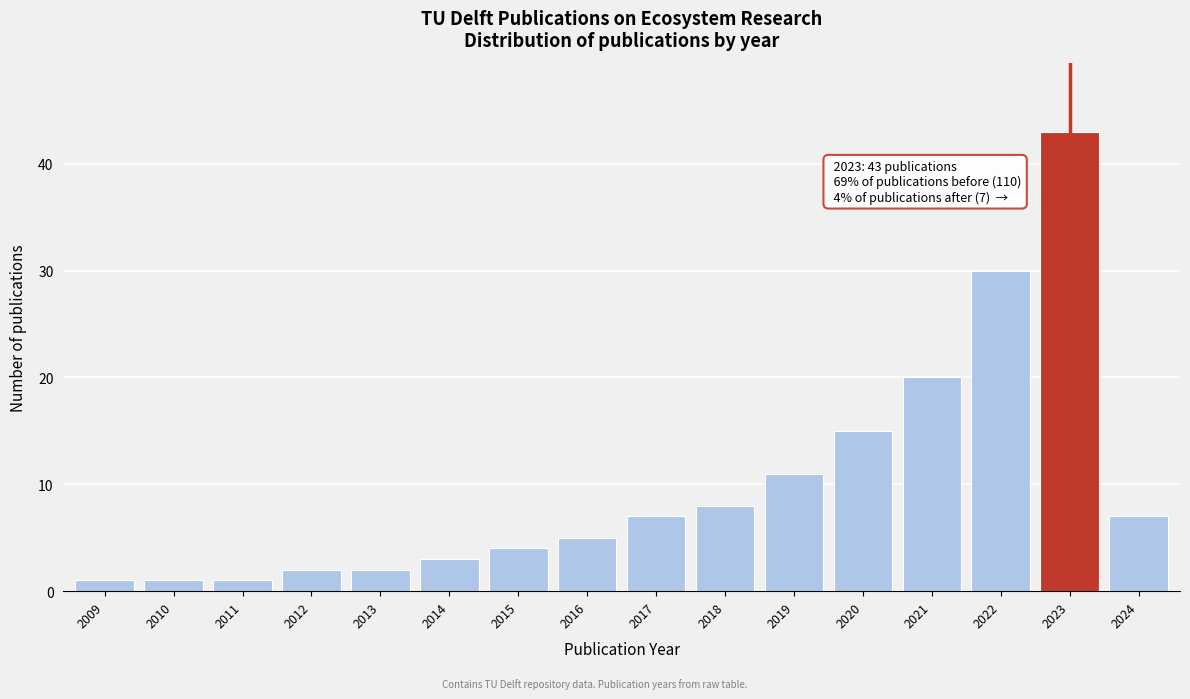

Reading right to left, extract all data points from this chart.

2024=7	2023=43	2022=30	2021=20	2020=15	2019=11	2018=8	2017=7	2016=5	2015=4	2014=3	2013=2	2012=2	2011=1	2010=1	2009=1